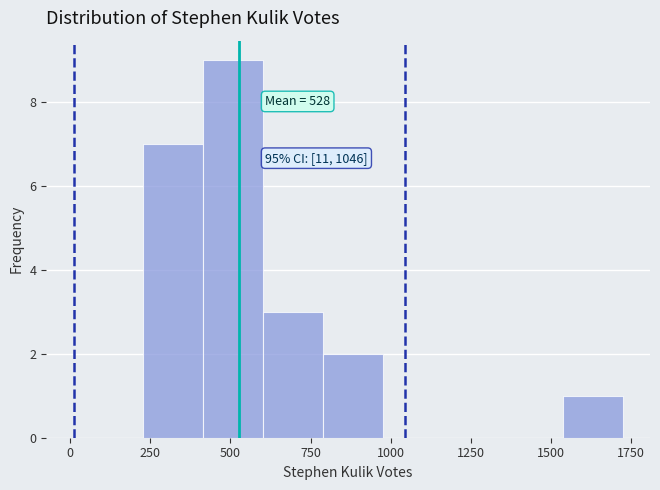

Around what value on the x-axis is the tallest bar? Give the approximate position of its centre, as read against the axis.

500